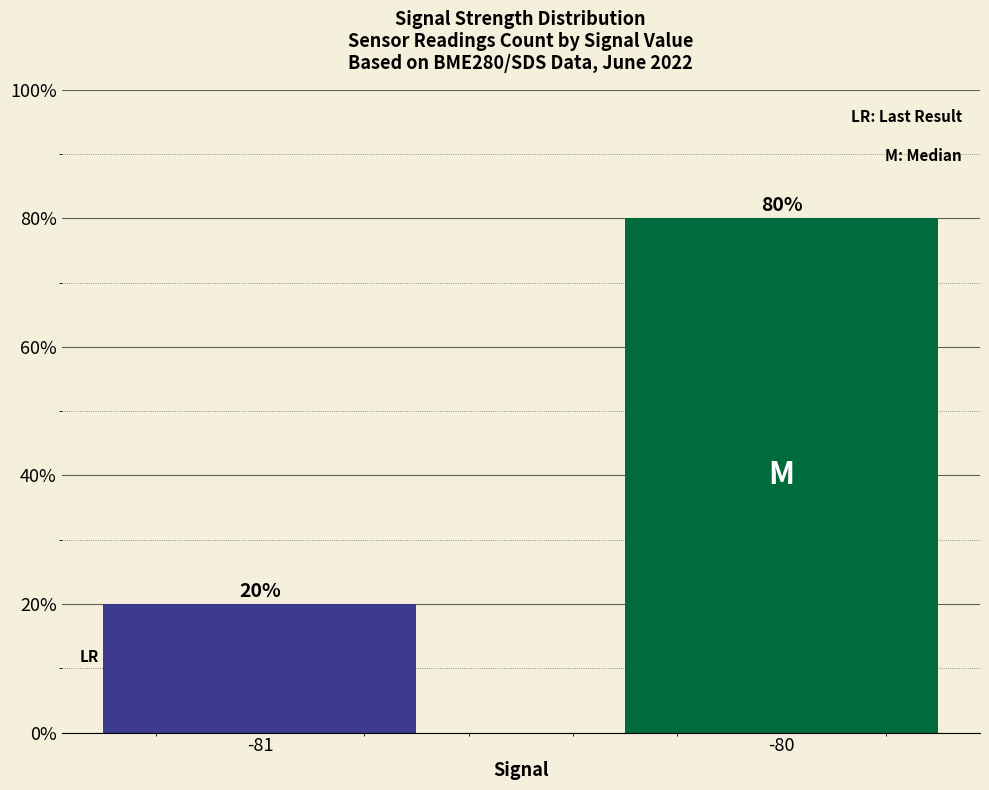

Rank the categories by value from highest to lowest.

-80, -81